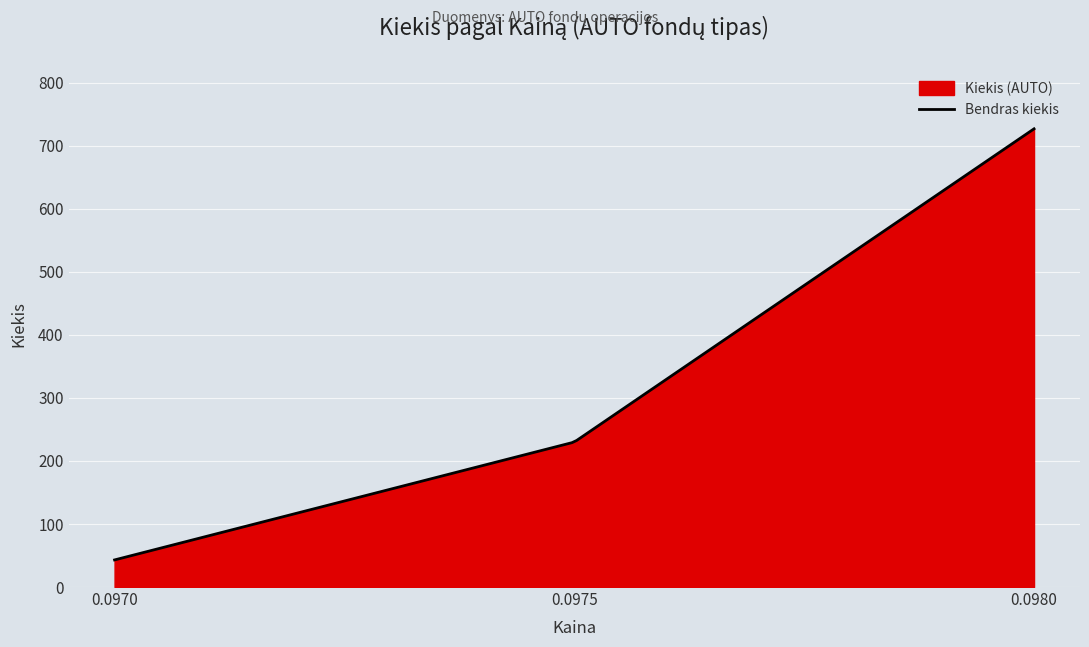

Which has a higher value, 0.0975 or 0.098?

0.098